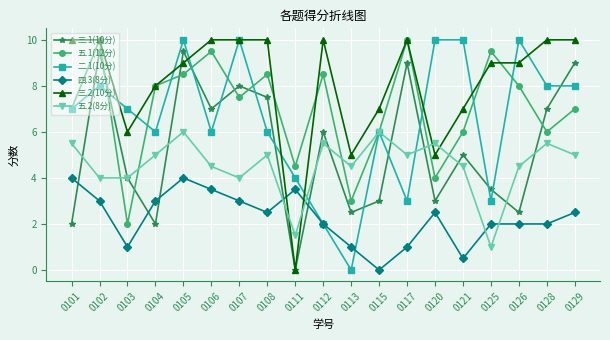

At 0113, list the series in order from smallest to largest.

二.1(10分), 四.3(8分), 三.1(10分), 五.1(12分), 五.2(8分), 三.2(10分)